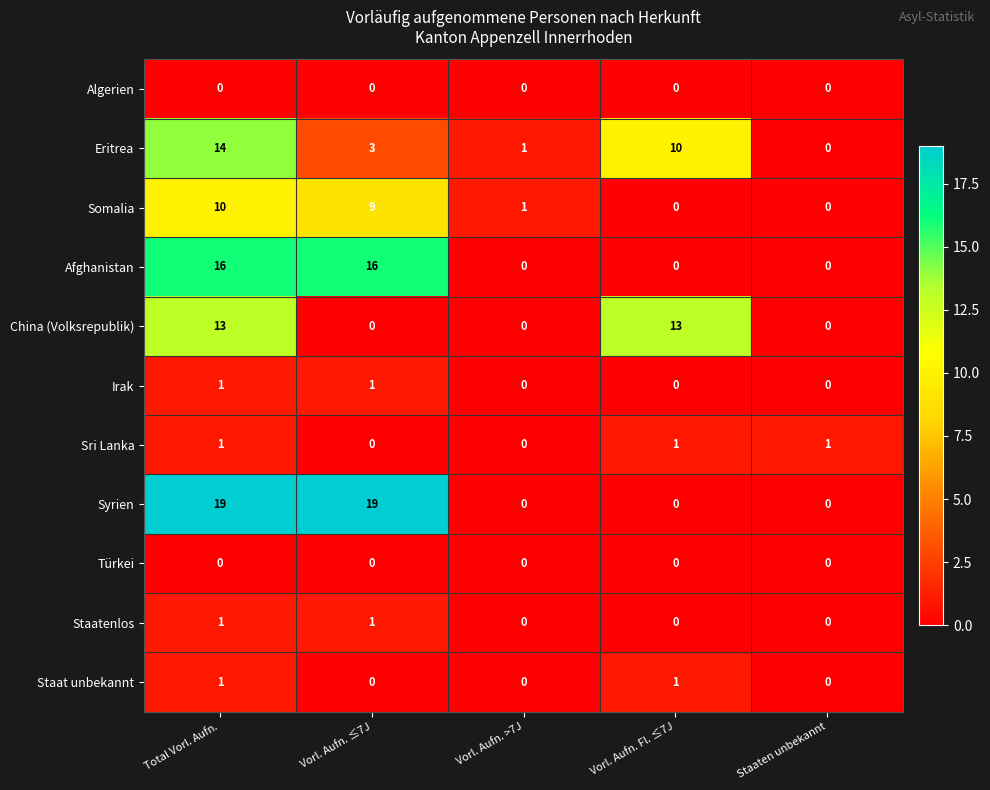

What is the difference between the maximum and minimum values in the Somalia series?

10